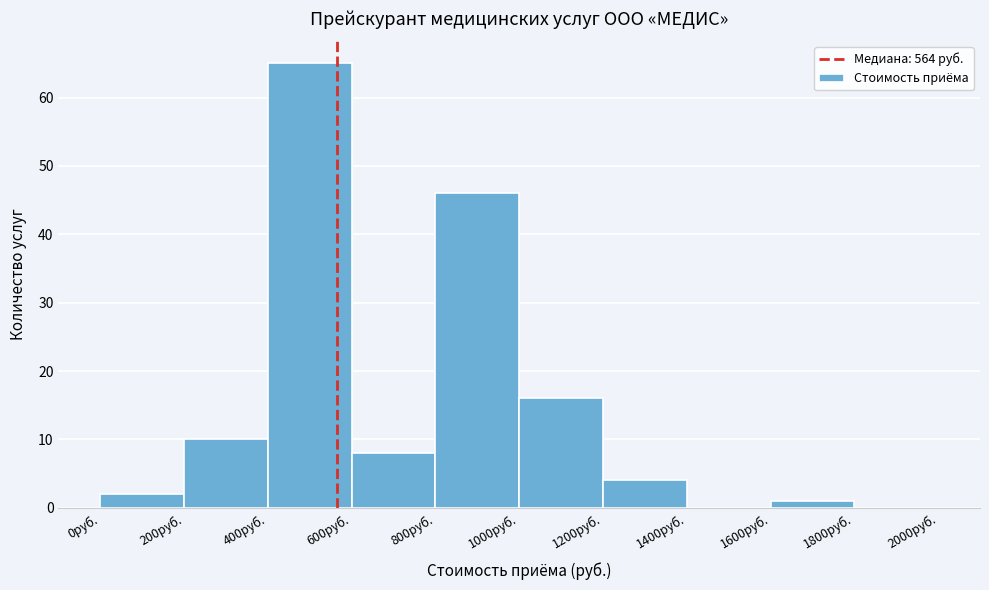

Reading left to right, transcribe this chart: for each bar, give the range it covers on the x-axis and its height. The values are not printed on the chart, so give them approximately, as read against the axis.

0 to 200: 2
200 to 400: 10
400 to 600: 65
600 to 800: 8
800 to 1000: 46
1000 to 1200: 16
1200 to 1400: 4
1400 to 1600: 0
1600 to 1800: 1
1800 to 2000: 0